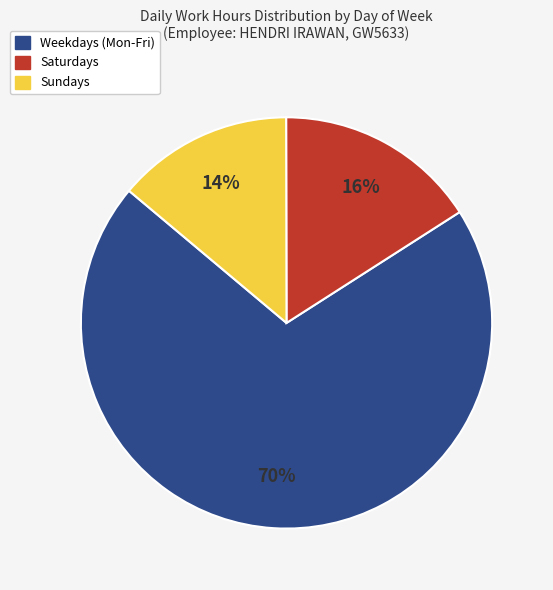

To the nearest percent, what is the average slice percentage?

33%